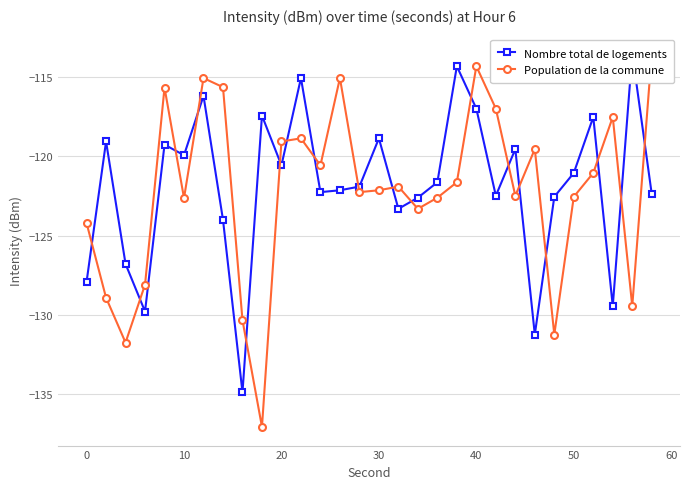

How many lines are shown in the chart?

2